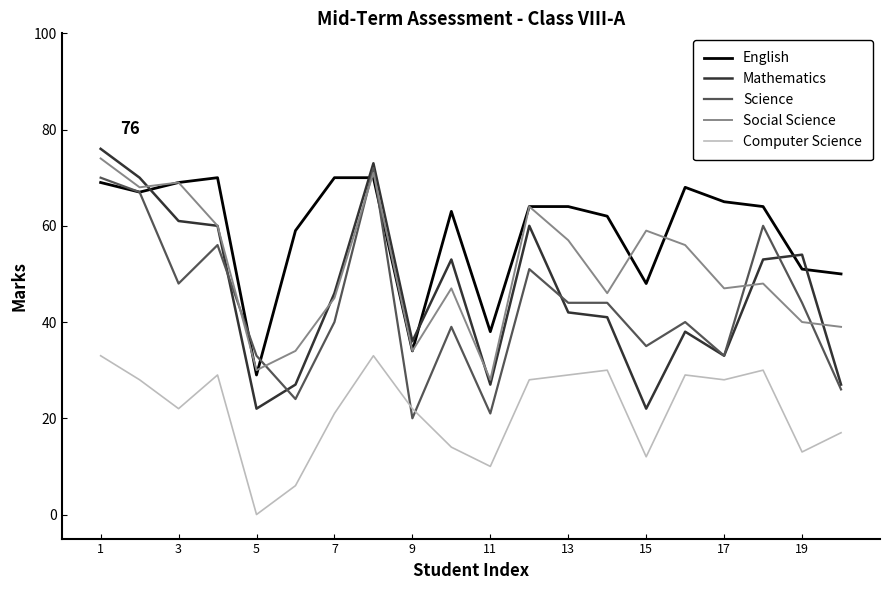

Which series has the largest total across all categories?

English